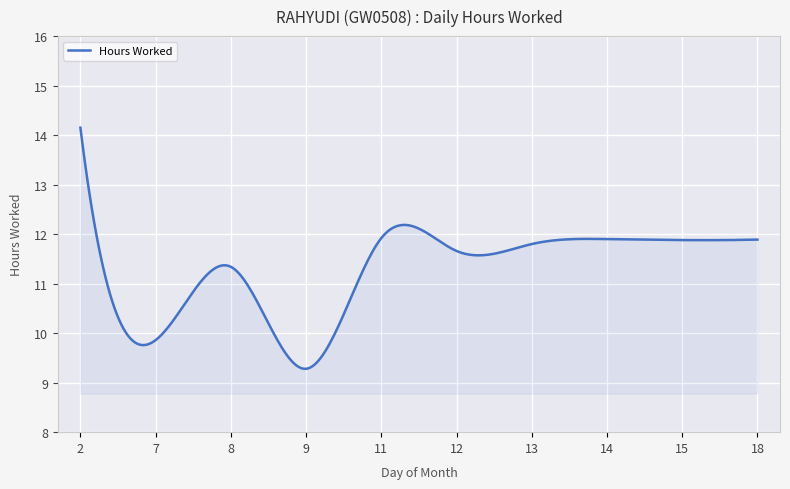

What is the difference between the maximum and minimum values?

4.9